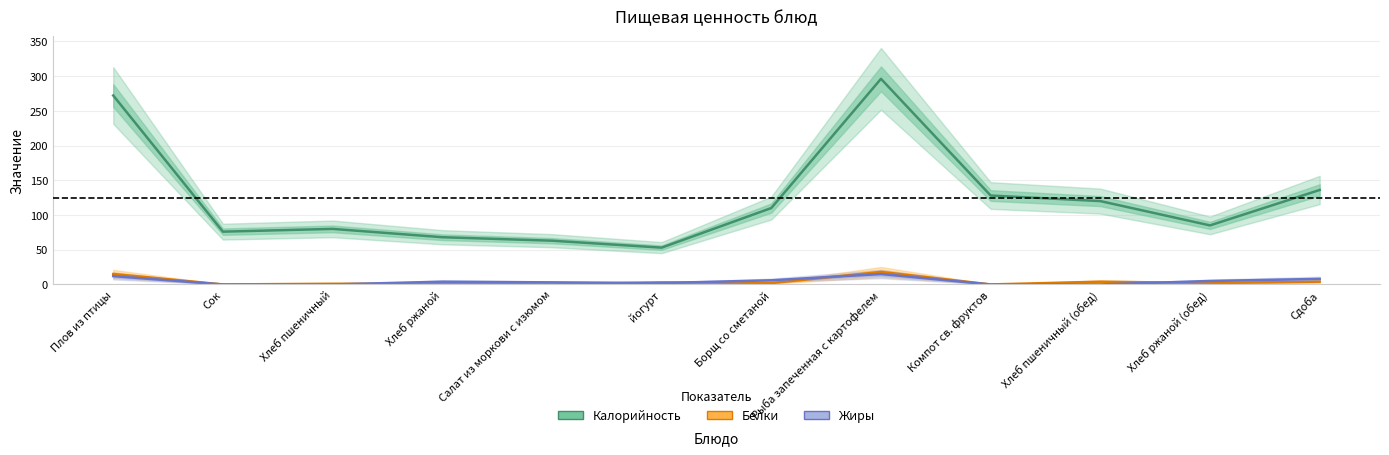

At which label does Калорийность first exceed 110?

Плов из птицы